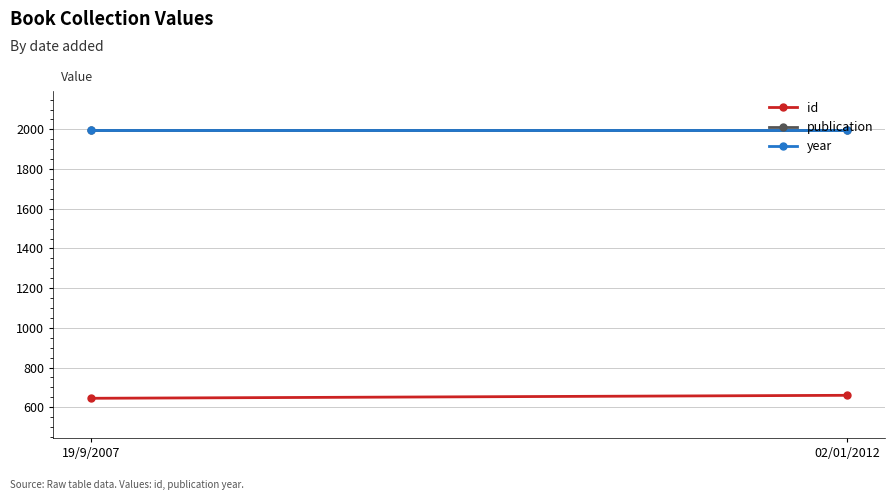

At which category is the sum across all series the highest?

02/01/2012